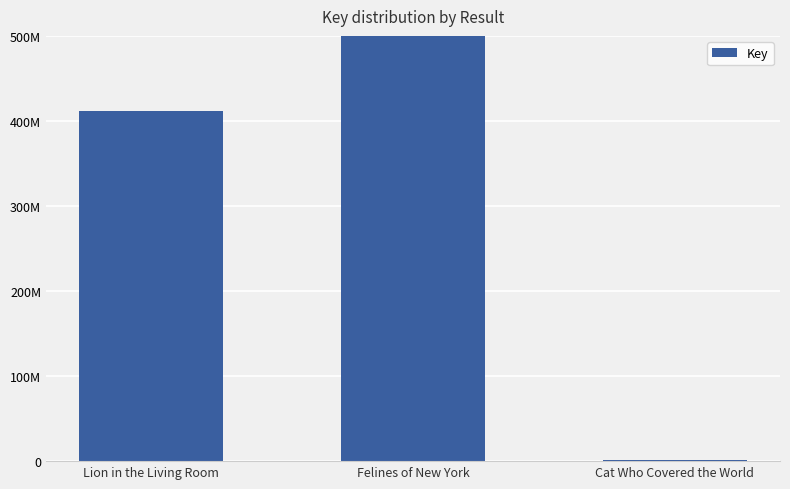

How many values are below 411578439?

1